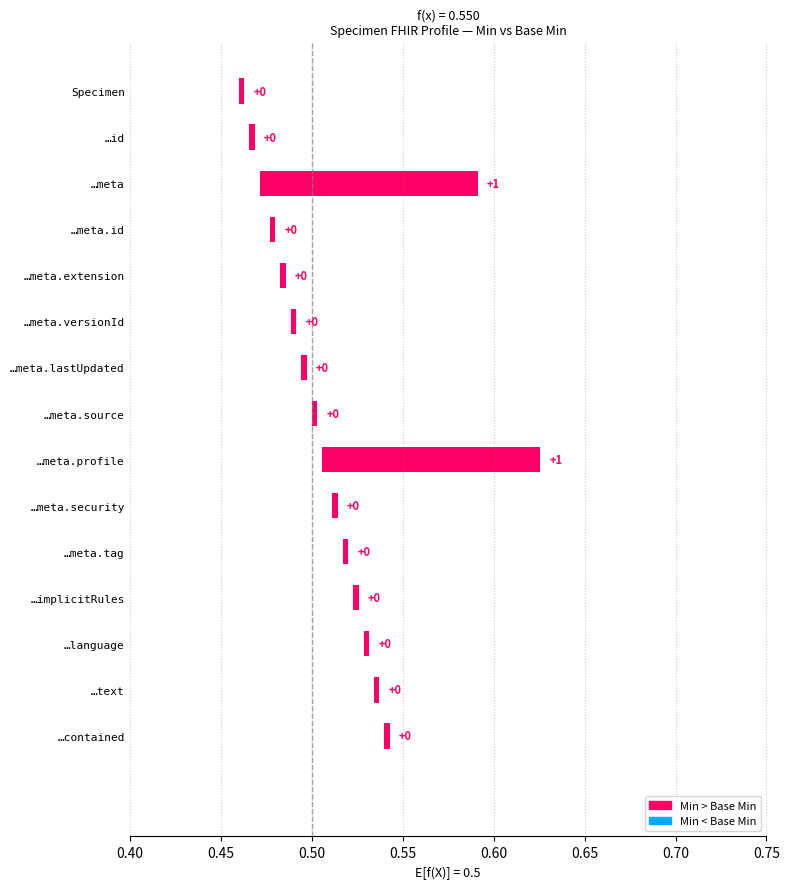

Is the value of Base Min at Specimen.contained greater than the value of Min at Specimen.contained?

No